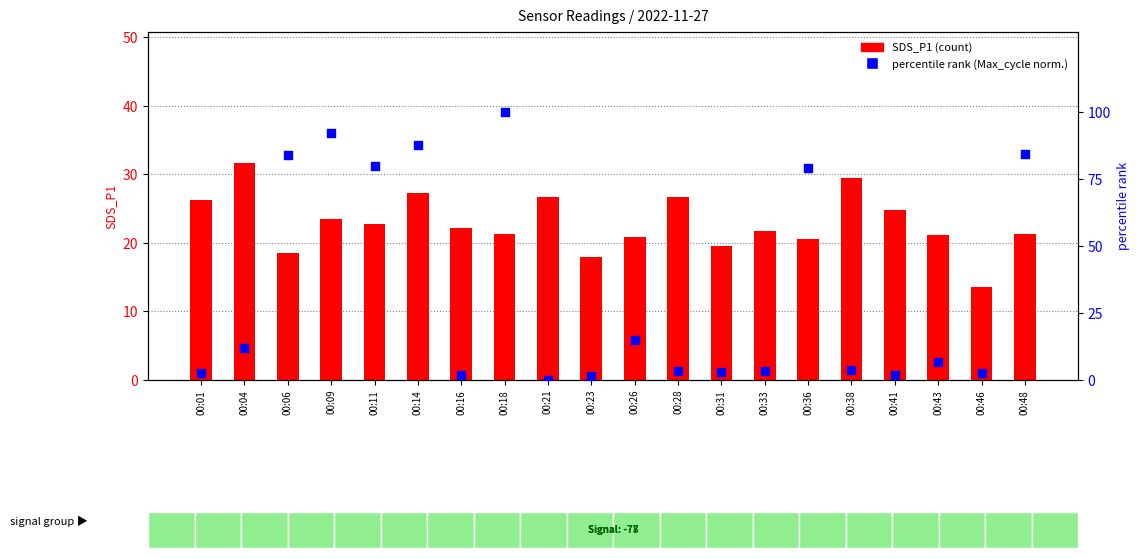

What is the total value across all series at 00:48?

105.6